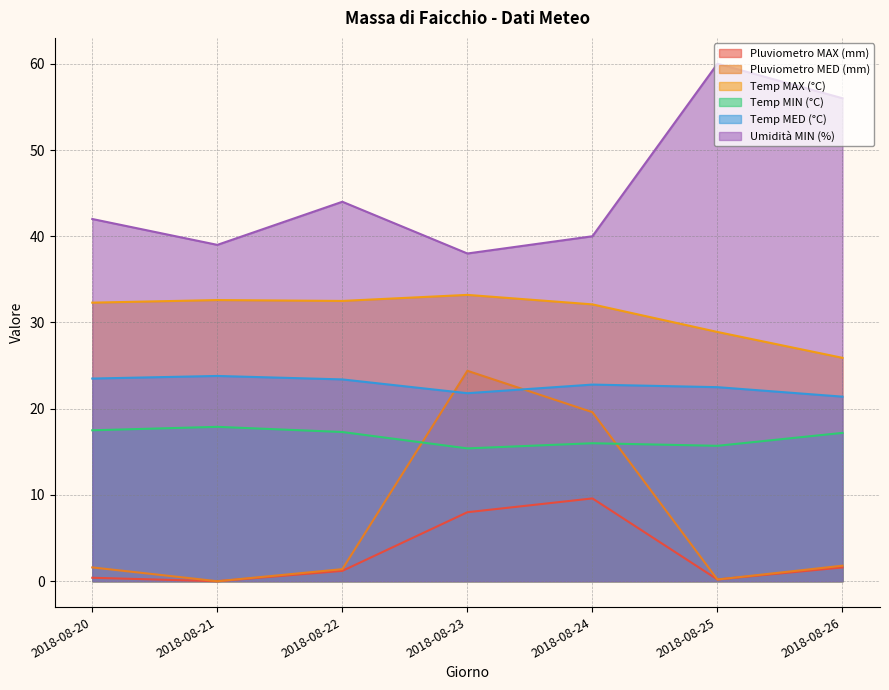

How many interior local valleys does the Pluviometro MAX (mm) series have?

2